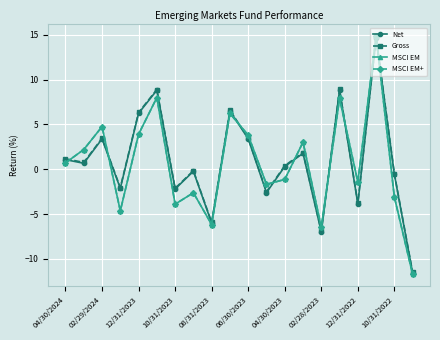

Between which two adjacent categories do MSCI EM+ and Gross first intersect?

04/30/2024 and 02/29/2024